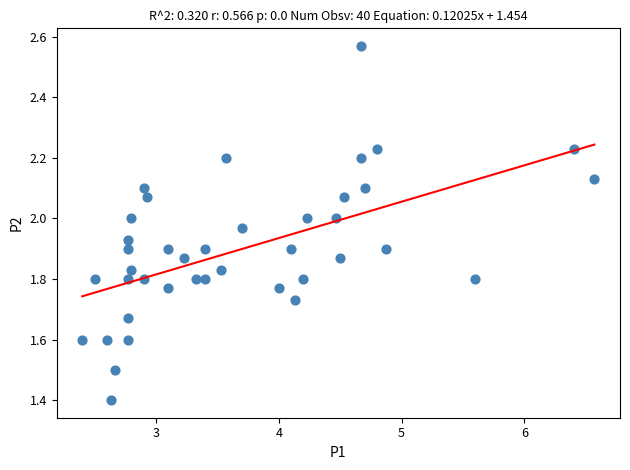

What Y value in the scatter plot is closest to 1?

1.4